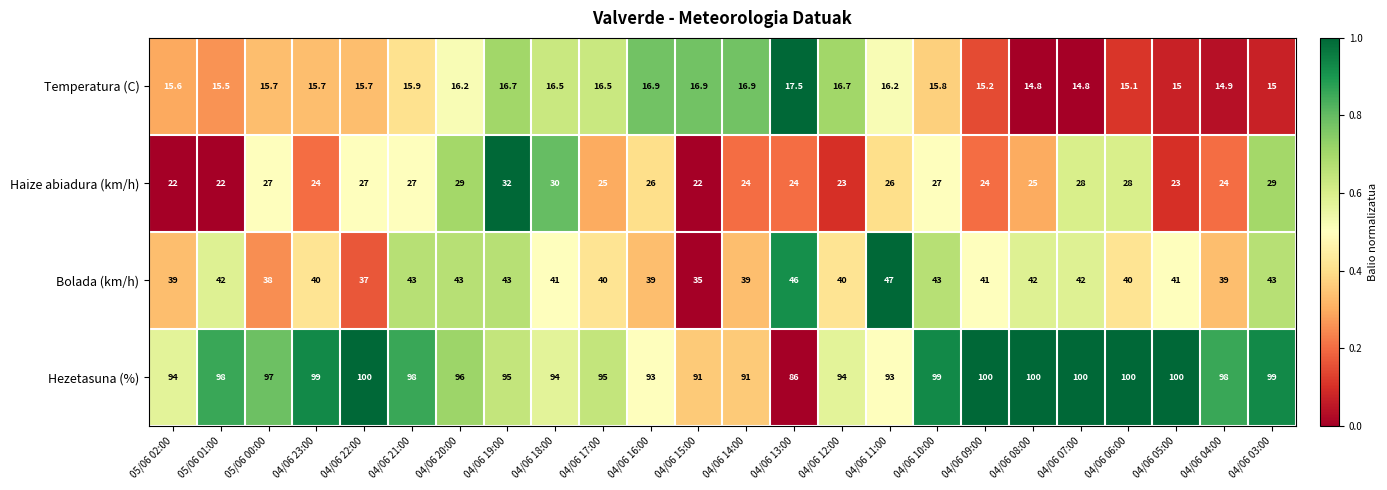

Is the value of Hezetasuna (%) at 04/06 13:00 greater than the value of Temperatura (C) at 04/06 16:00?

Yes